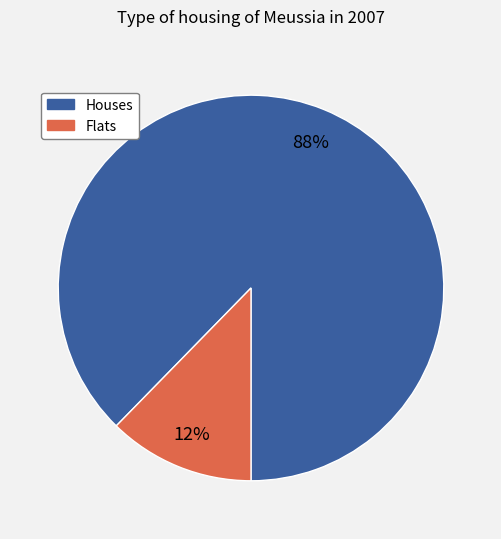

To the nearest percent, what is the average slice percentage?

50%